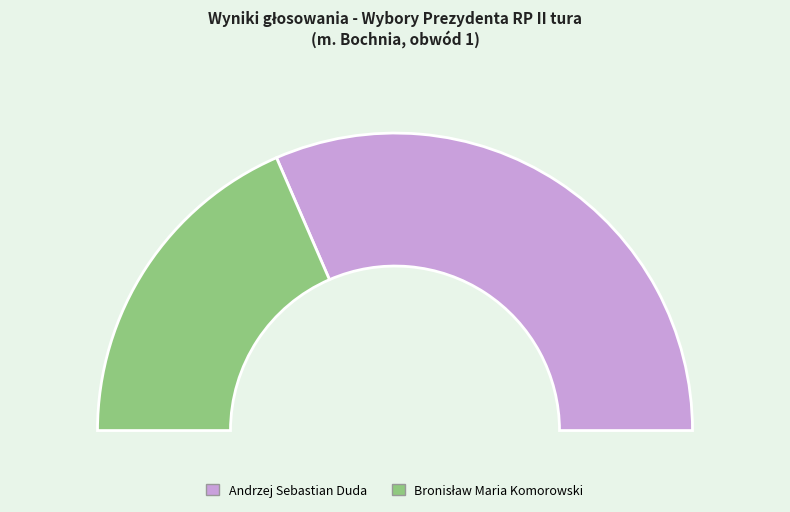

To the nearest percent, what is the combined percentage of Bronisław Maria Komorowski and Andrzej Sebastian Duda?

100%